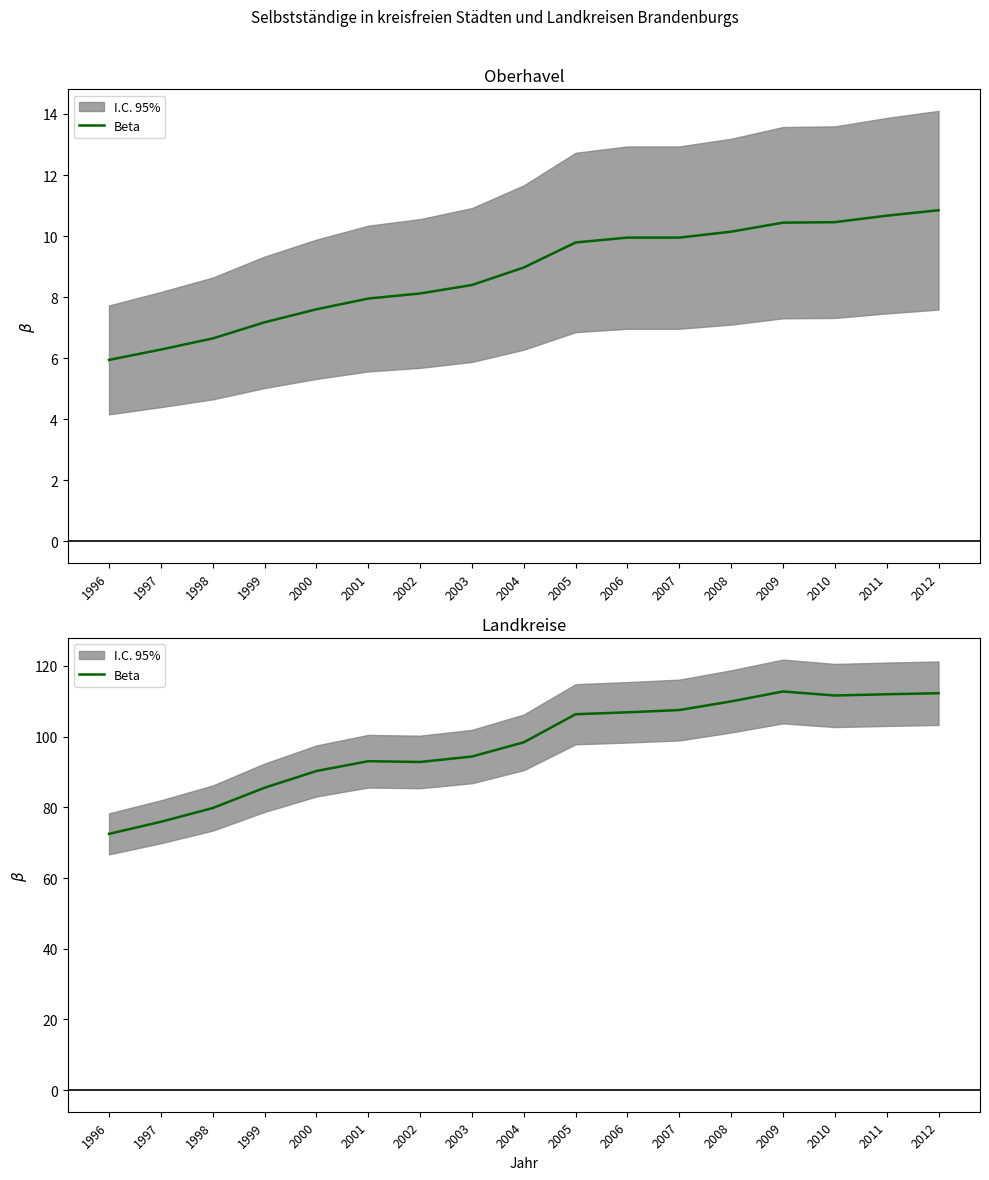

Count the number of values greater than 98.

9